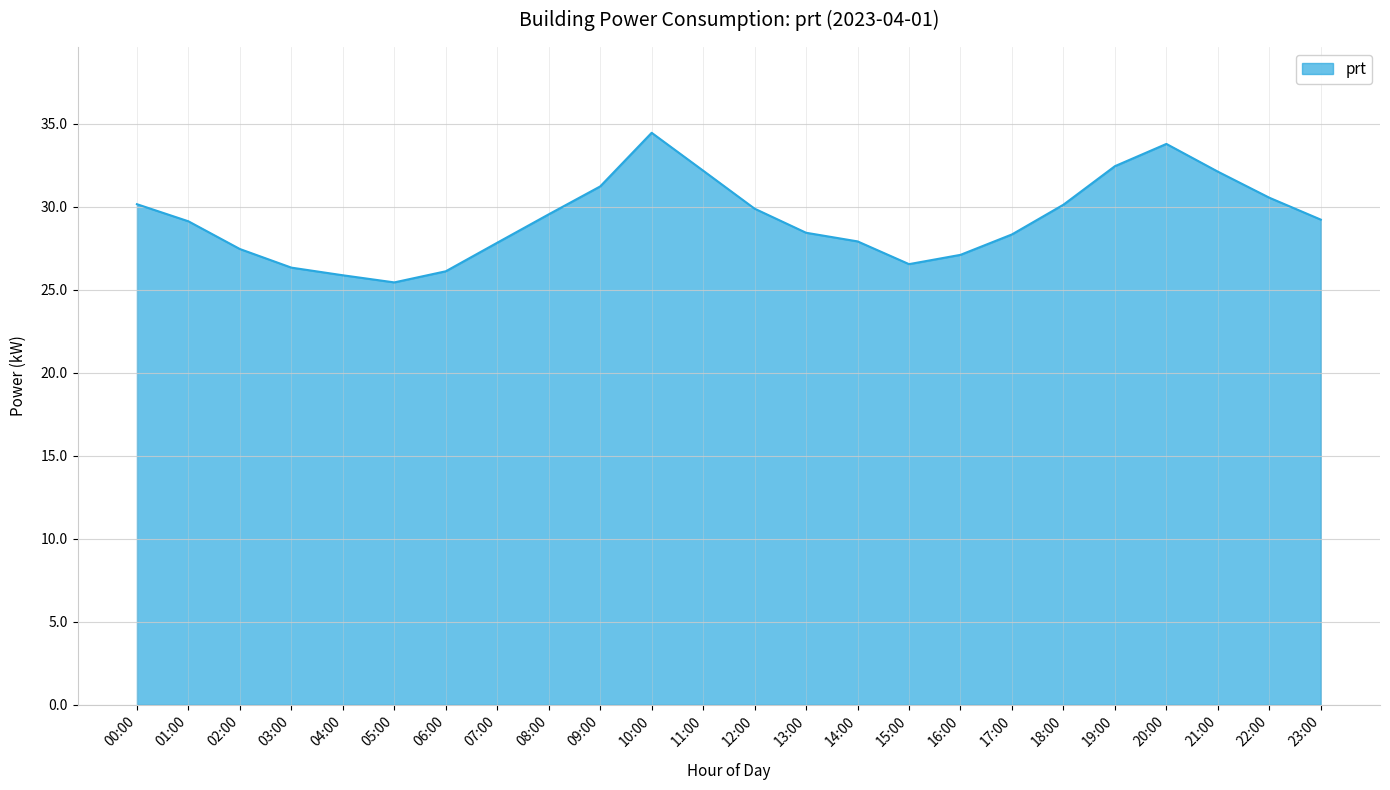

What position from the left is 00:00?

1